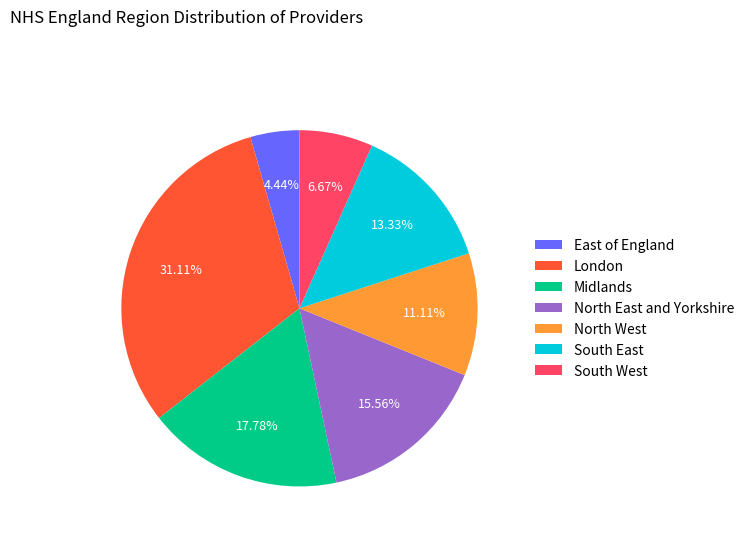

To the nearest percent, what portion does East of England represent?

4%